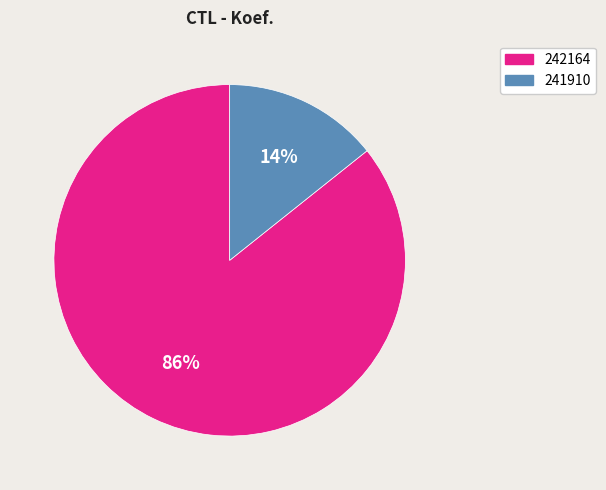

Between 241910 and 242164, which is larger?

242164